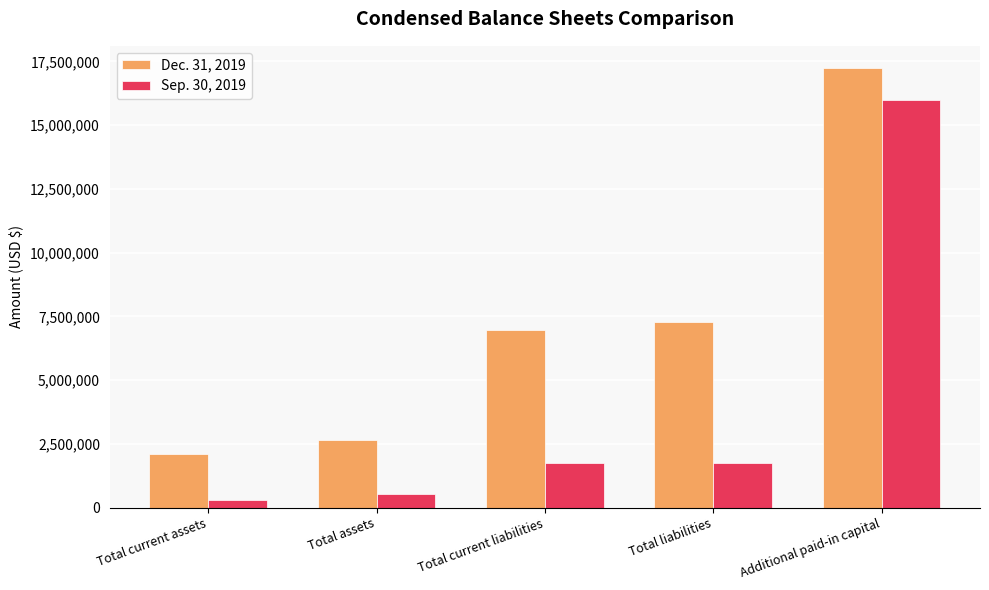

What is the total value across all series at Total current liabilities?

8743085